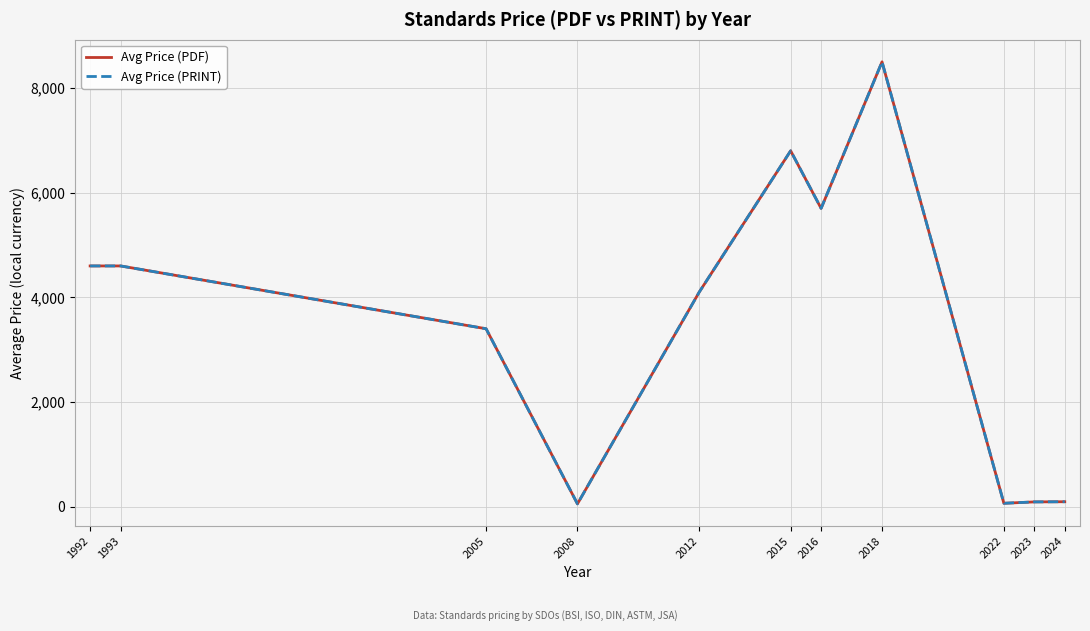

How many interior local peaks does the Avg Price (PDF) series have?

2